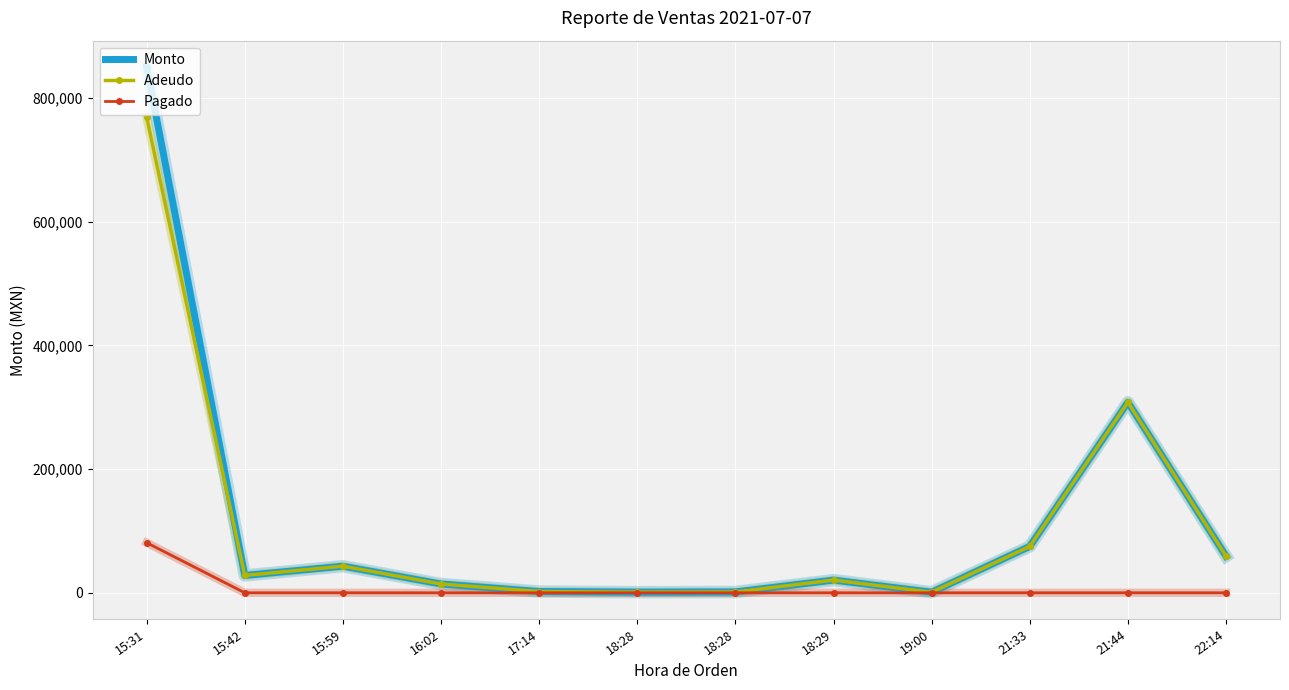

Rank the categories by Monto value from highest to lowest.

15:31, 21:44, 21:33, 22:14, 15:59, 15:42, 18:29, 16:02, 17:14, 18:28, 18:28, 19:00